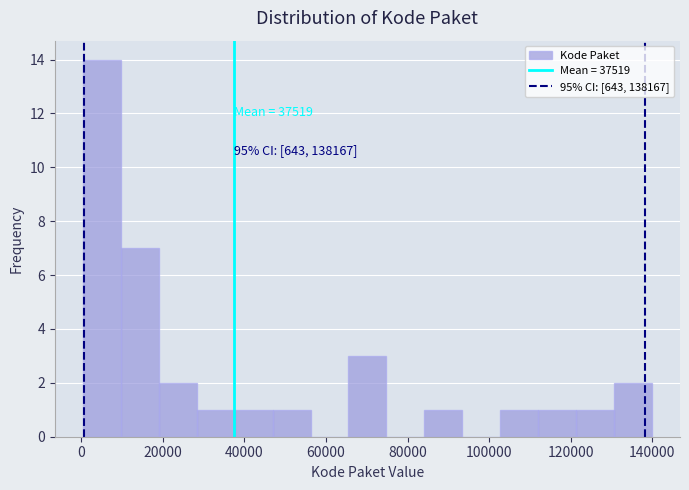

Over which range of the x-axis is the bar tallest?

0 to 10000